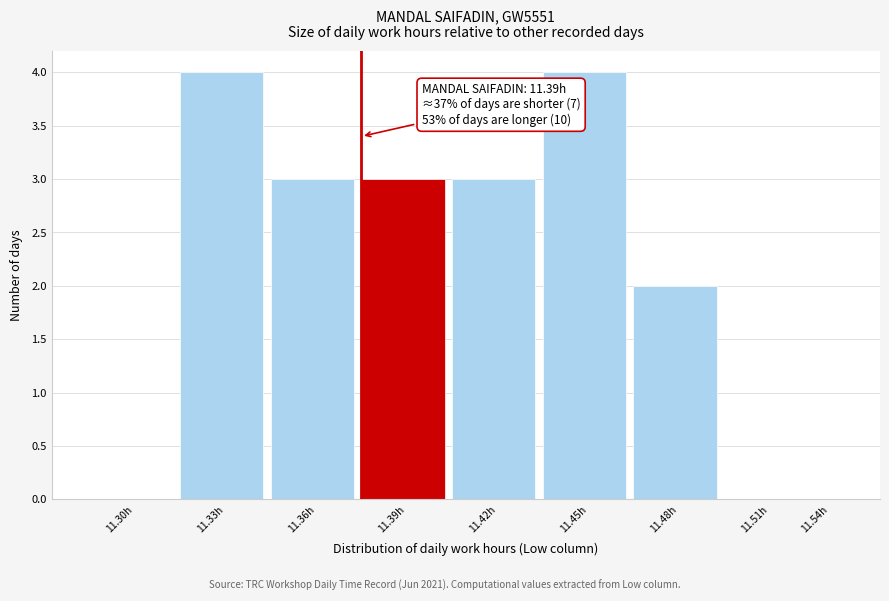

Reading right to left, what are all the values shown in this chart?

11.54h=0	11.51h=0	11.48h=2	11.45h=4	11.42h=3	11.39h=3	11.36h=3	11.33h=4	11.30h=0